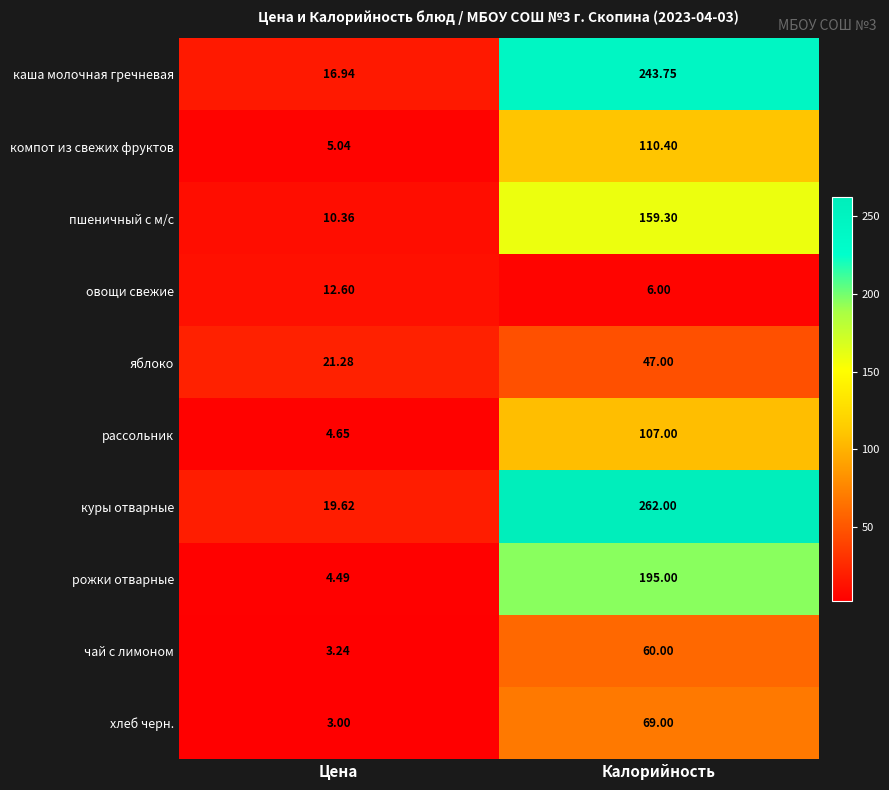

Which series has the widest spread of values?

куры отварные